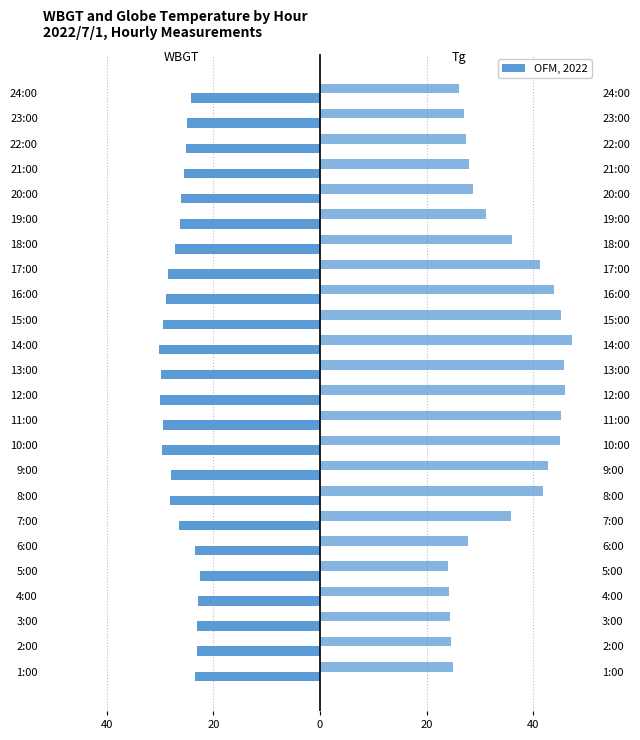

How many values in the Tg series exceed 35?

12